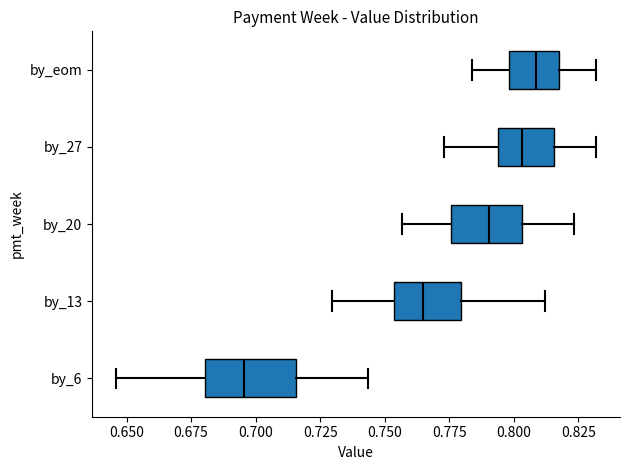

Reading bottom to top, read every box against the x-axis: the position of its median line, the range the box covers, and the ends of its whiskers. The values are not printed on the chart, so give them approximately, as read against the axis.

by_6: median 0.695, box 0.680 to 0.715, whiskers 0.645 to 0.745
by_13: median 0.765, box 0.755 to 0.780, whiskers 0.730 to 0.810
by_20: median 0.790, box 0.775 to 0.805, whiskers 0.755 to 0.825
by_27: median 0.805, box 0.795 to 0.815, whiskers 0.775 to 0.830
by_eom: median 0.810, box 0.800 to 0.815, whiskers 0.785 to 0.830